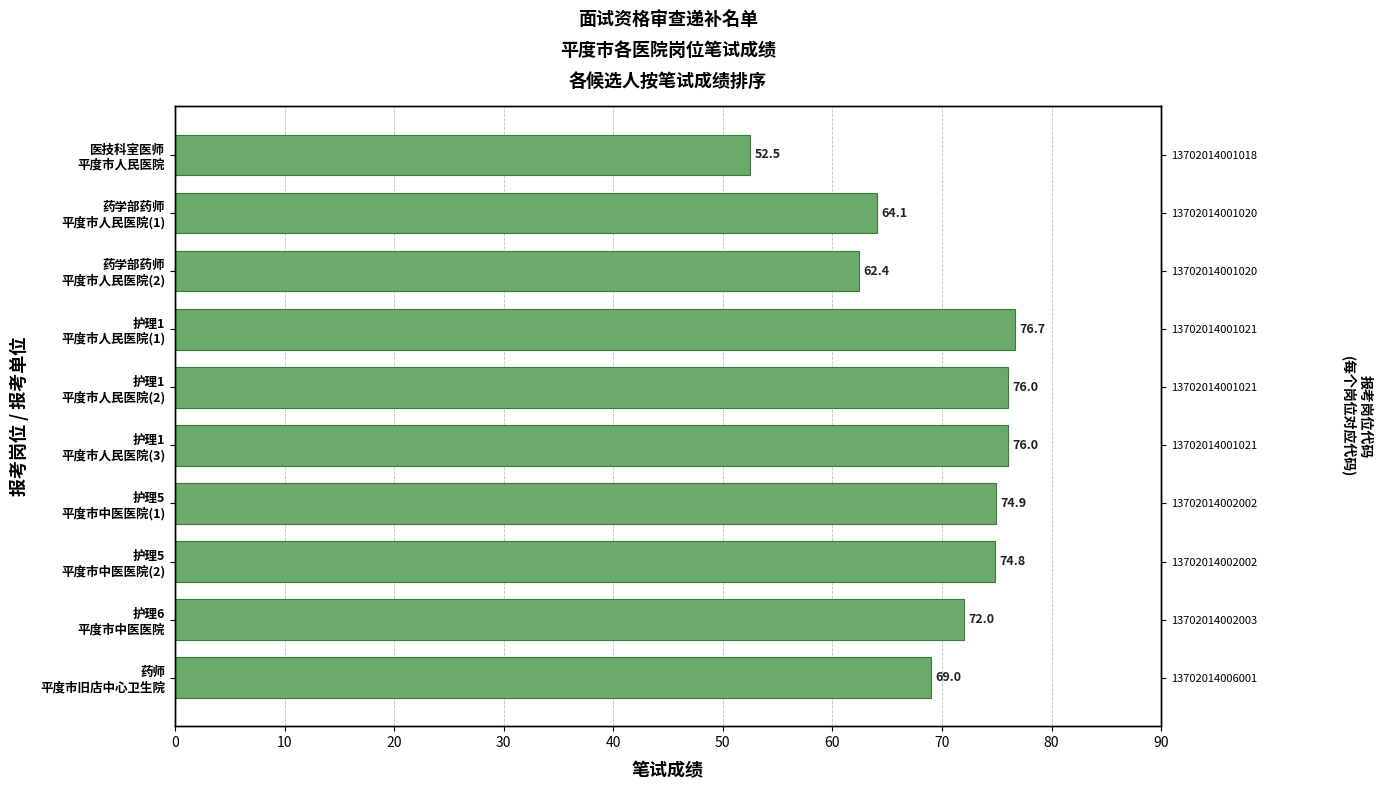

What is the maximum value shown in the chart?

76.7